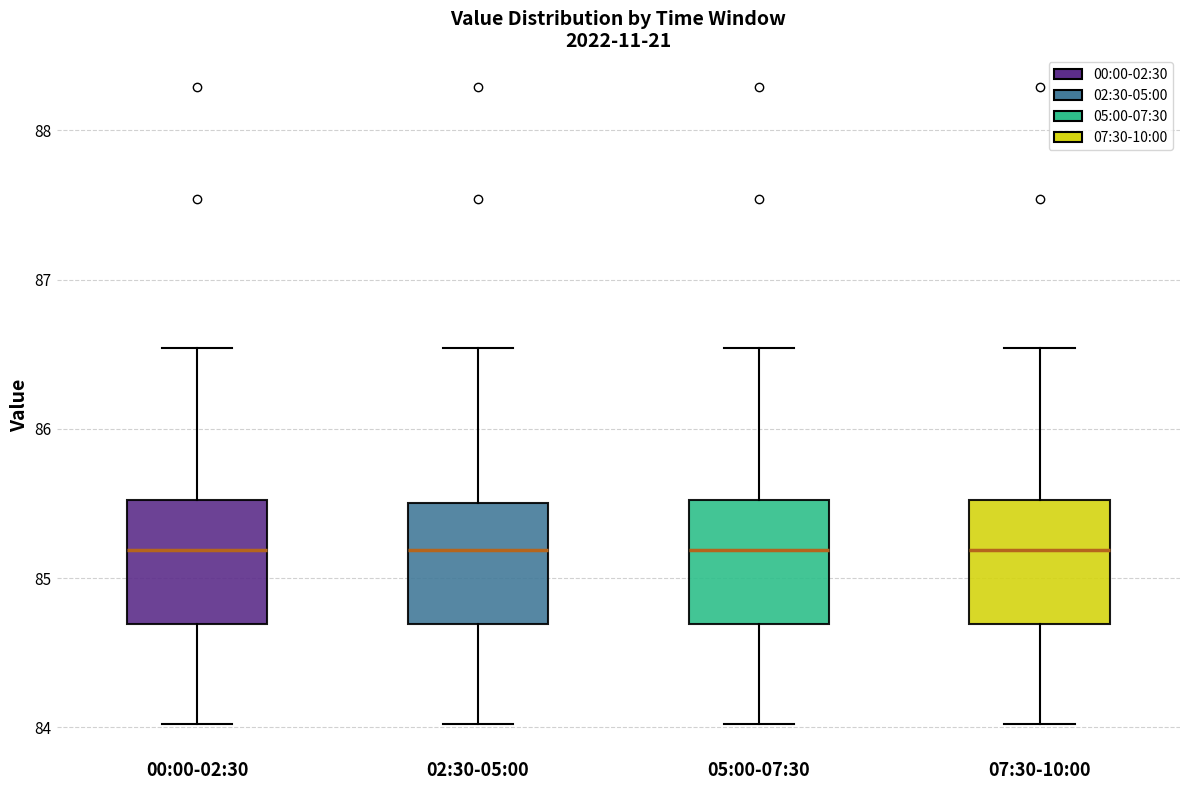

Where is the lower edge of the box for 07:30-10:00 on the y-axis? The values are not printed on the chart, so give them approximately, as read against the axis.

84.7